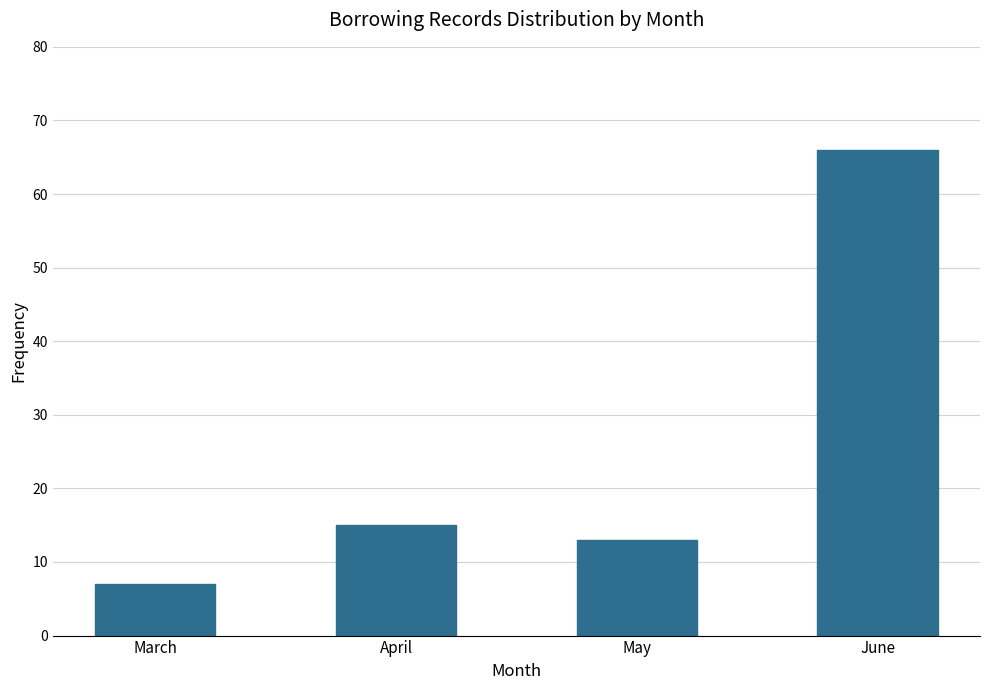

Reading left to right, what are all the values shown in this chart?

March=7	April=15	May=13	June=66